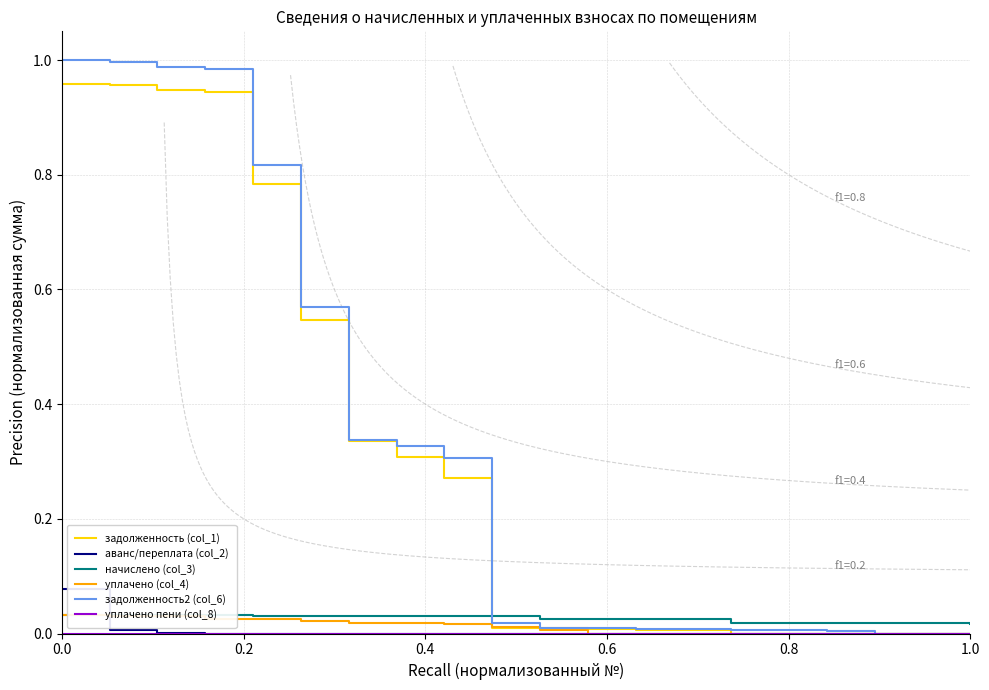

True or false: начислено (col_3) has a value of 0.1 at 6.

False